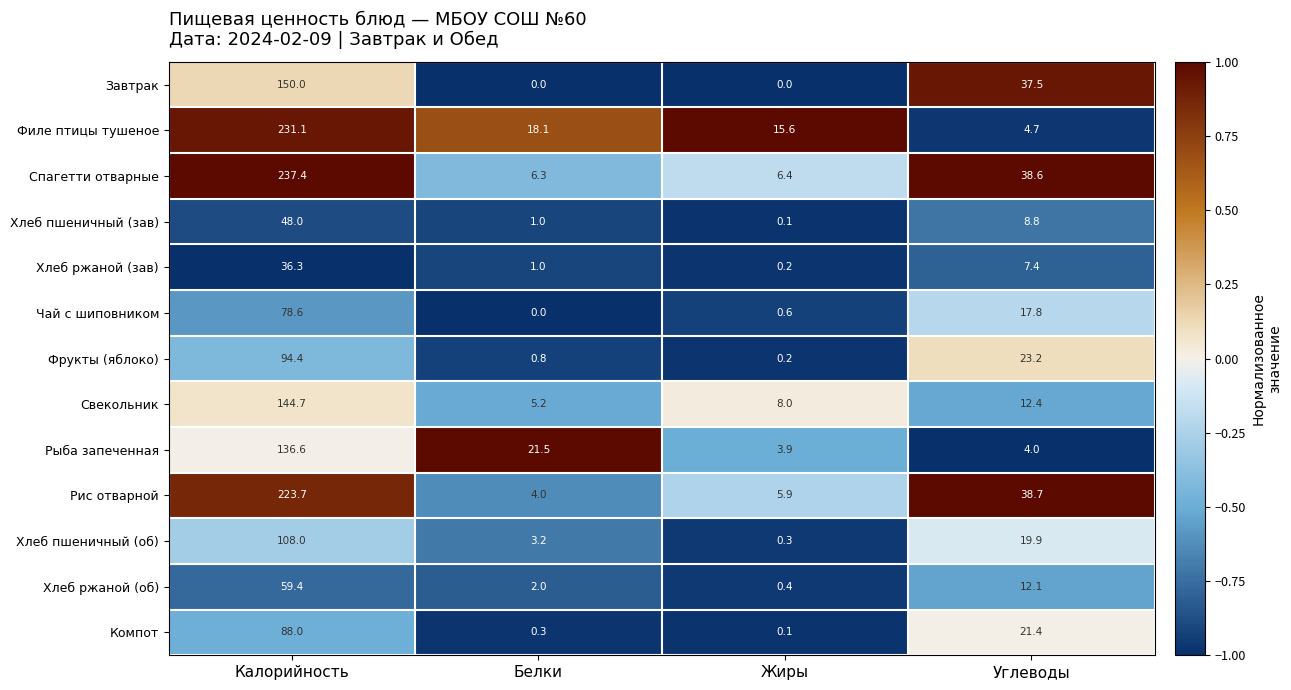

Which label corresponds to the largest value in the chart?

Калорийность